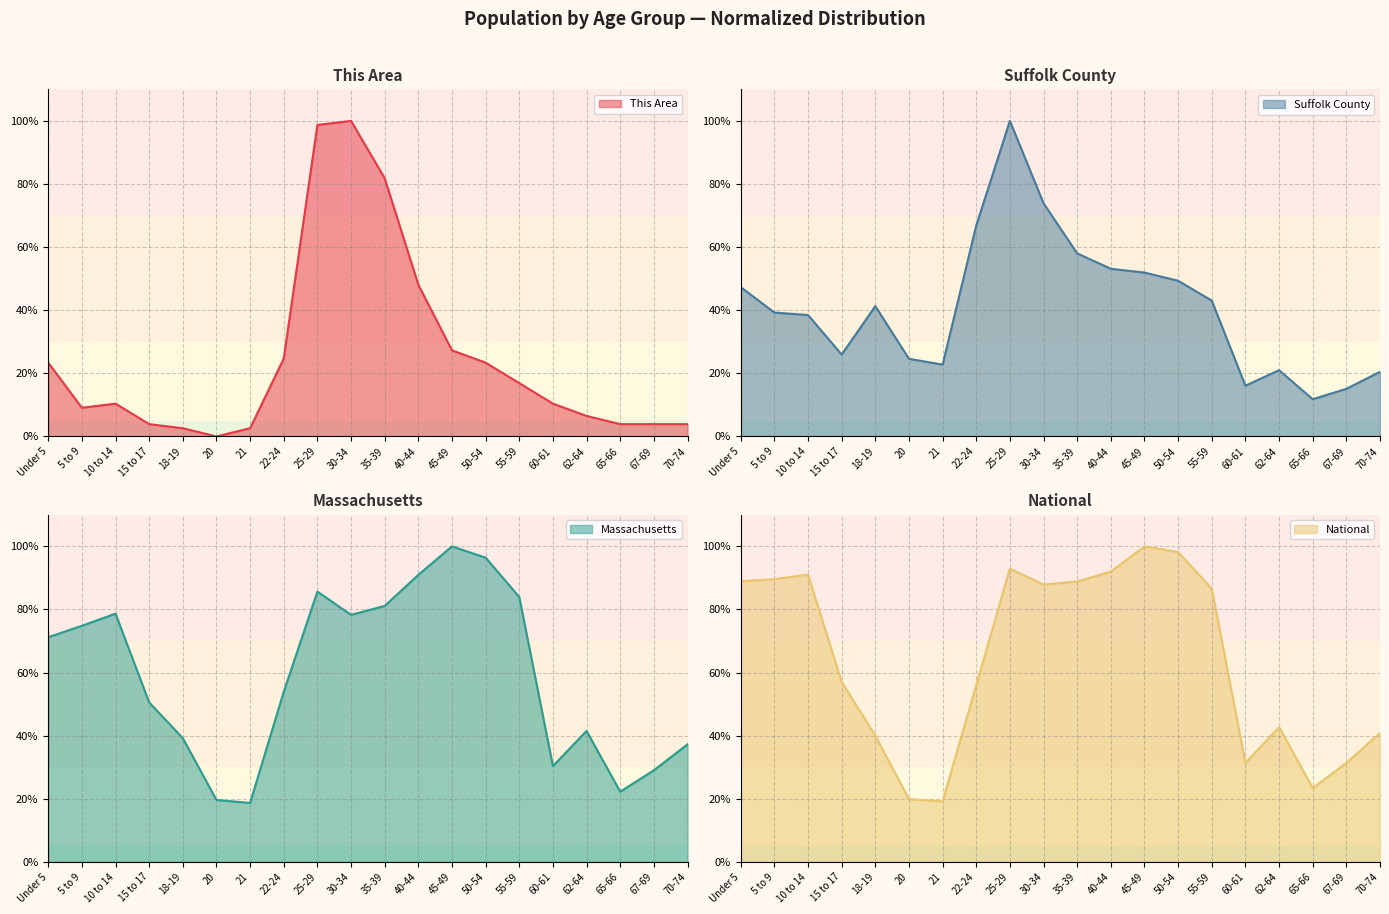

What is the total value across all series at 65-66?

61.4